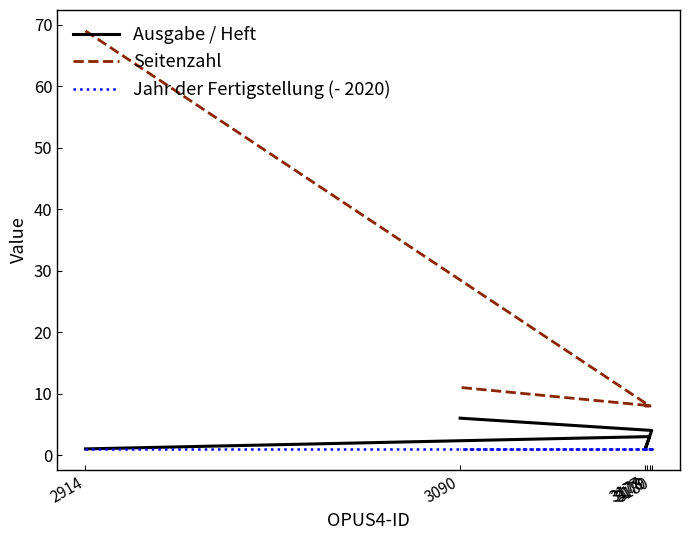

At which category is the sum across all series the highest?

2914